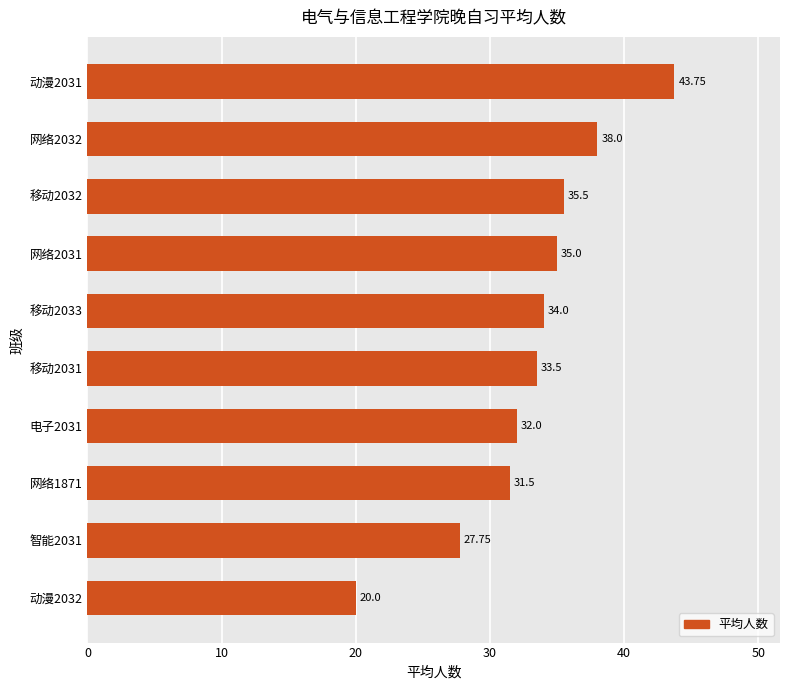

List the labels in order of value, smallest first.

动漫2032, 智能2031, 网络1871, 电子2031, 移动2031, 移动2033, 网络2031, 移动2032, 网络2032, 动漫2031